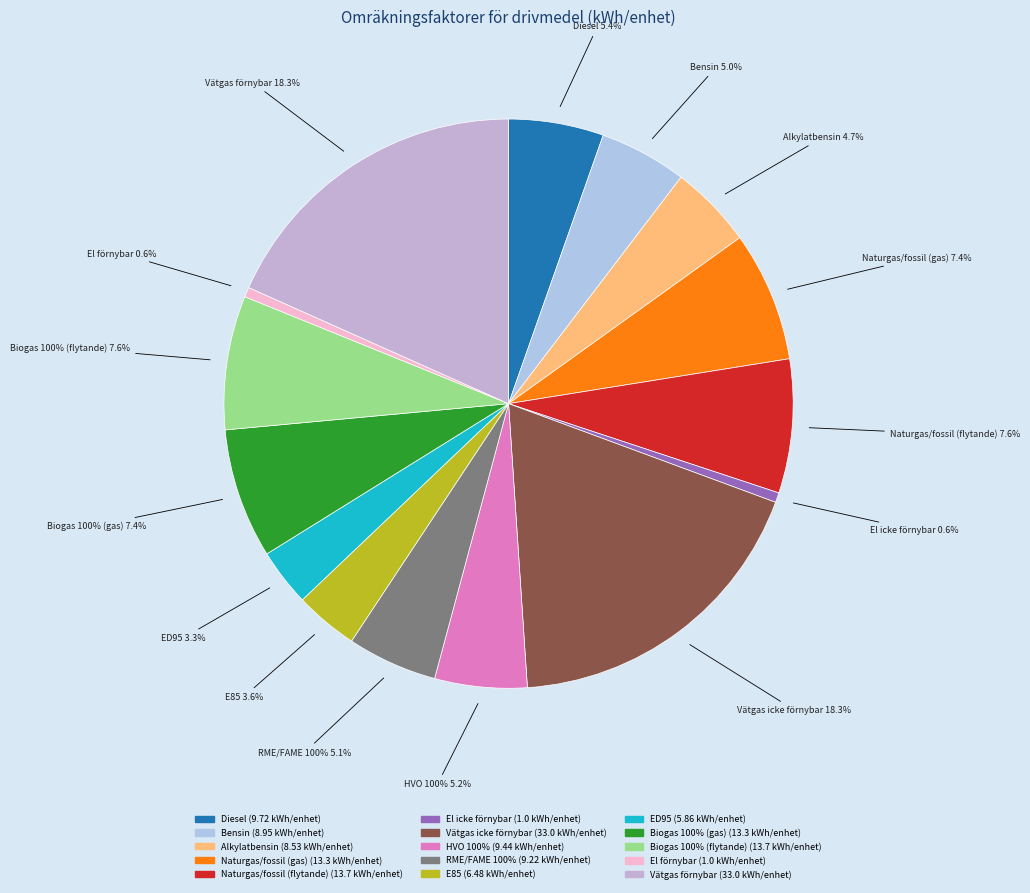

The Biogas 100% (gas) slice represents 1% of the pie. True or false?

False